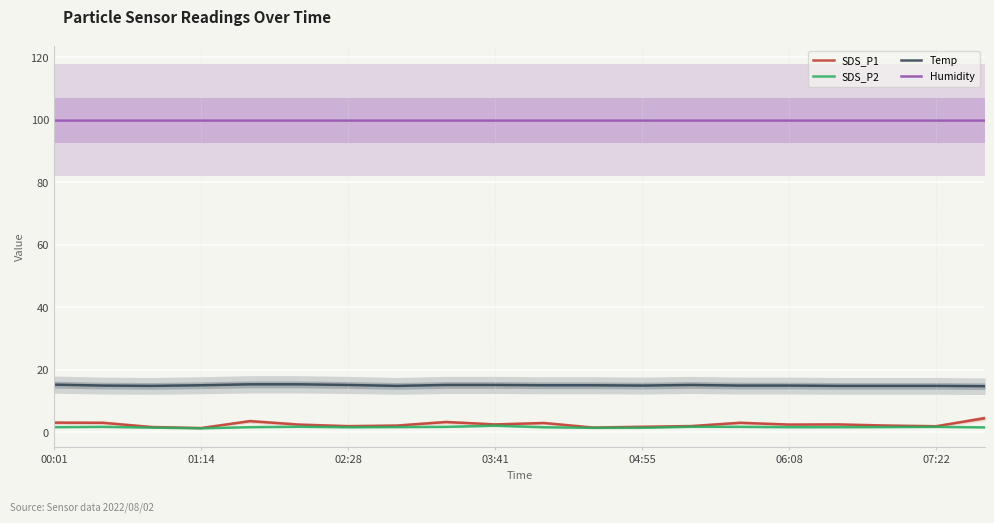

The value of Temp at 03:41 is 15.2. True or false?

True